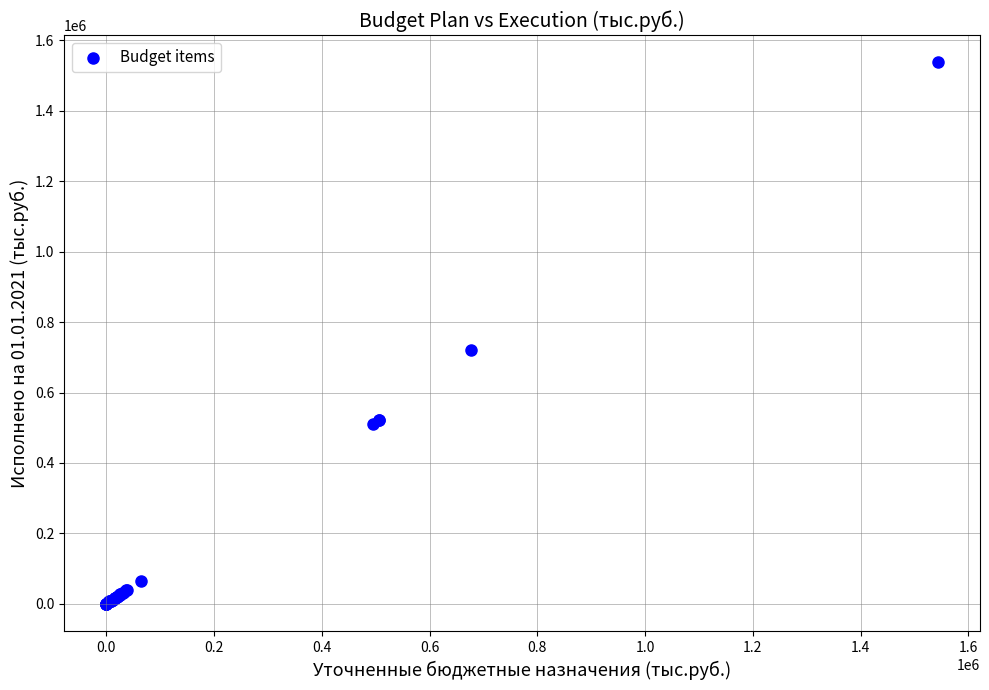

What Y value in the scatter plot is closest to 768191?

721404.6